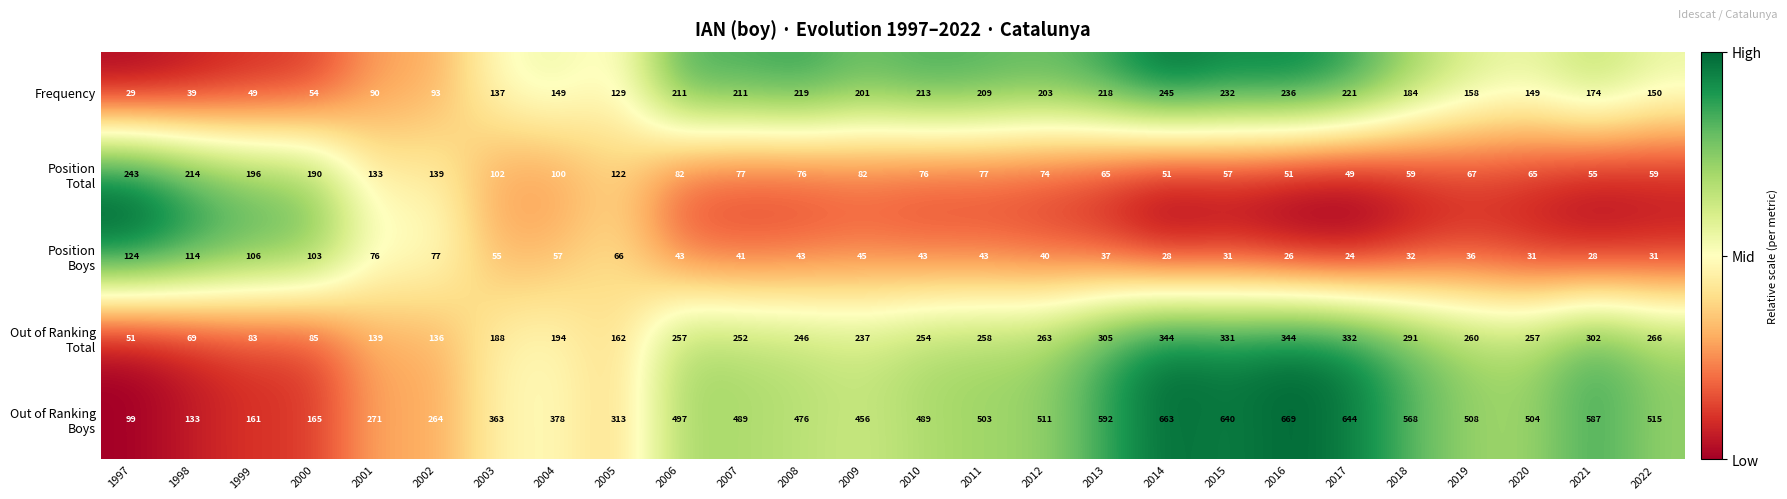

True or false: Frequency has a value of 315 at 2018.

False